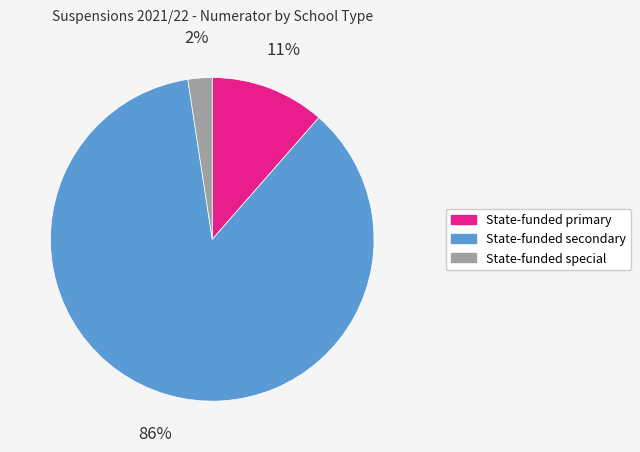

What percentage is the State-funded primary slice, to the nearest percent?

11%